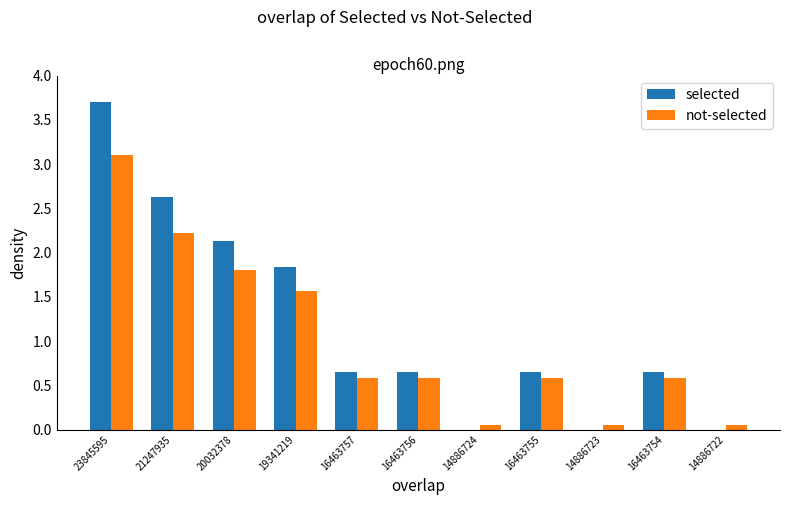

What is the sum of the not-selected values at 21247935 and 16463754?

2.8